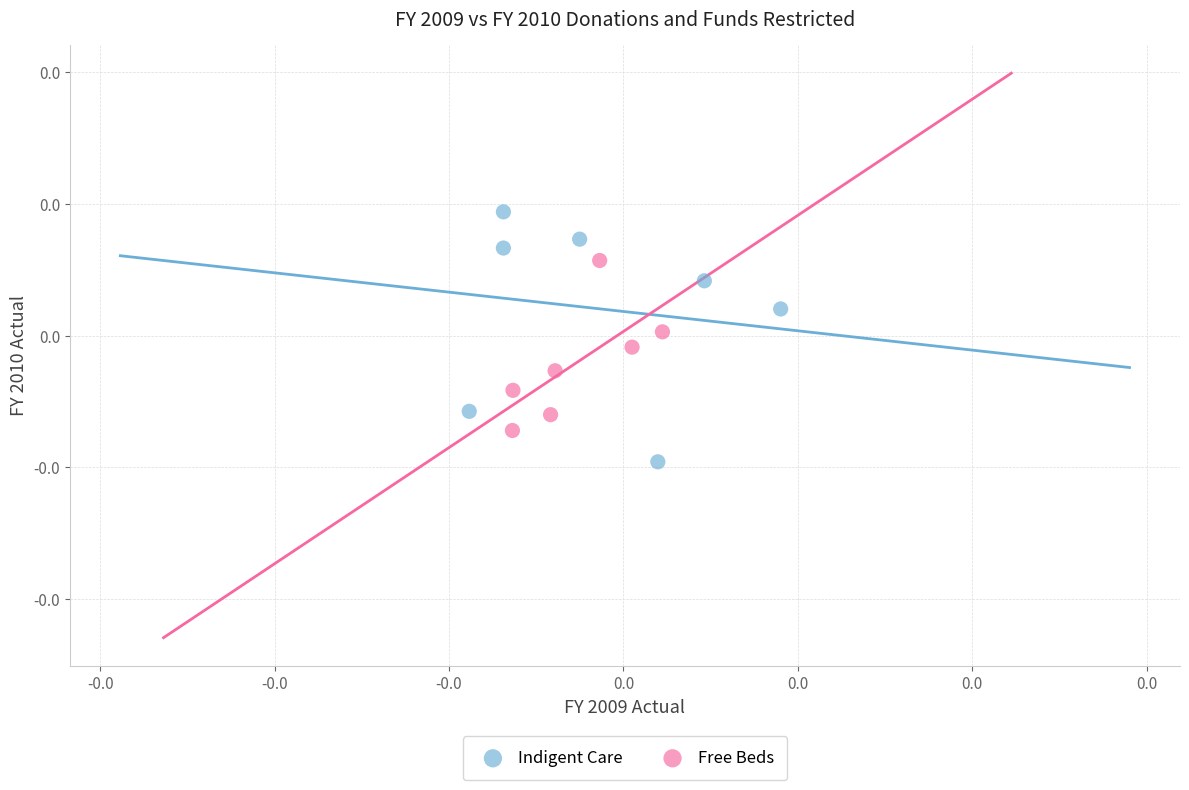

Which series reaches the minimum Y coordinate?

Indigent Care